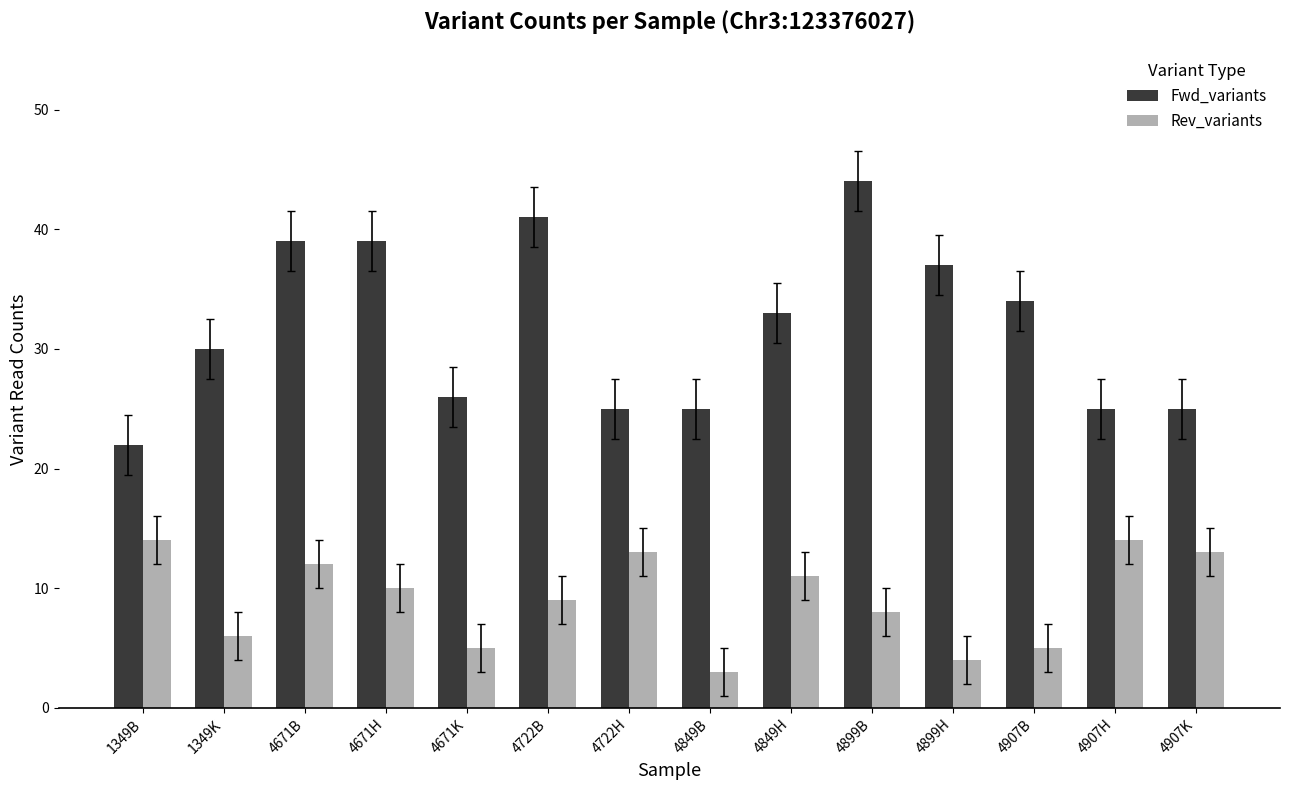

What position from the right is 4907K?

1